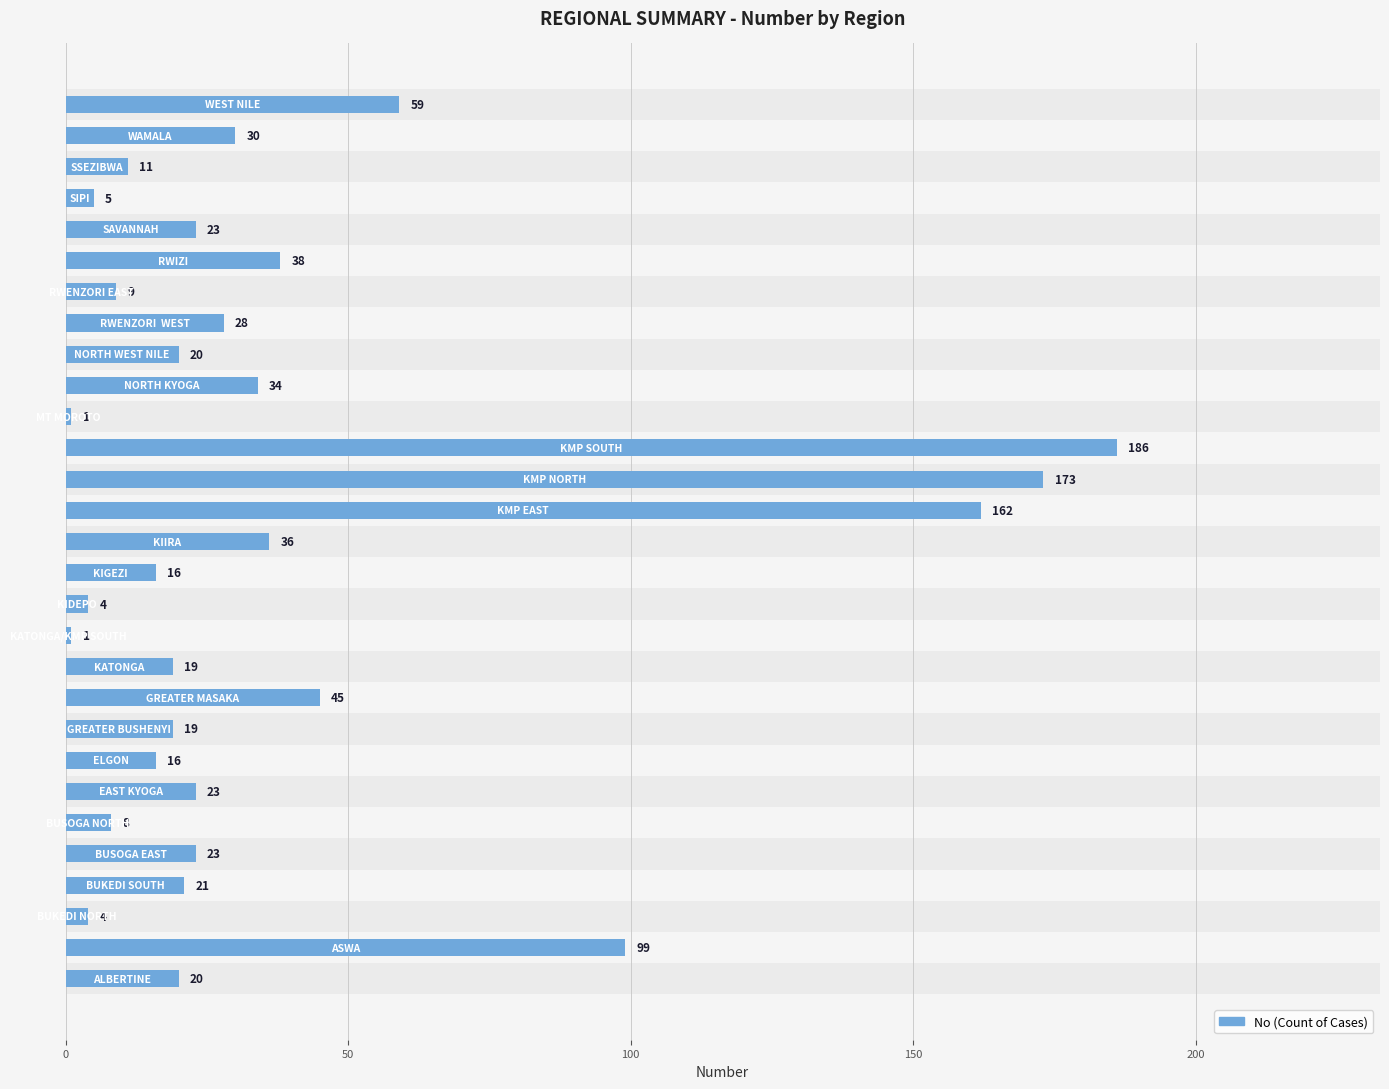

What is the difference between the maximum and second lowest values?

185